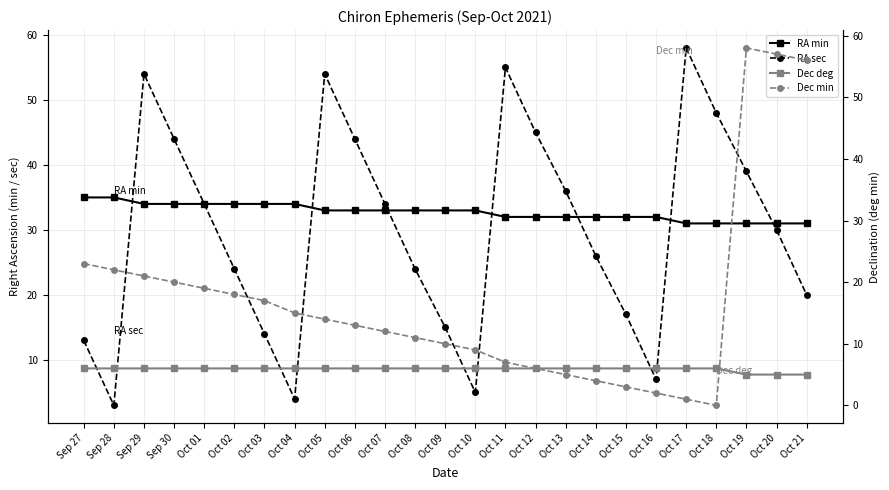

What is the label of the 19th point from the left?

Oct 15